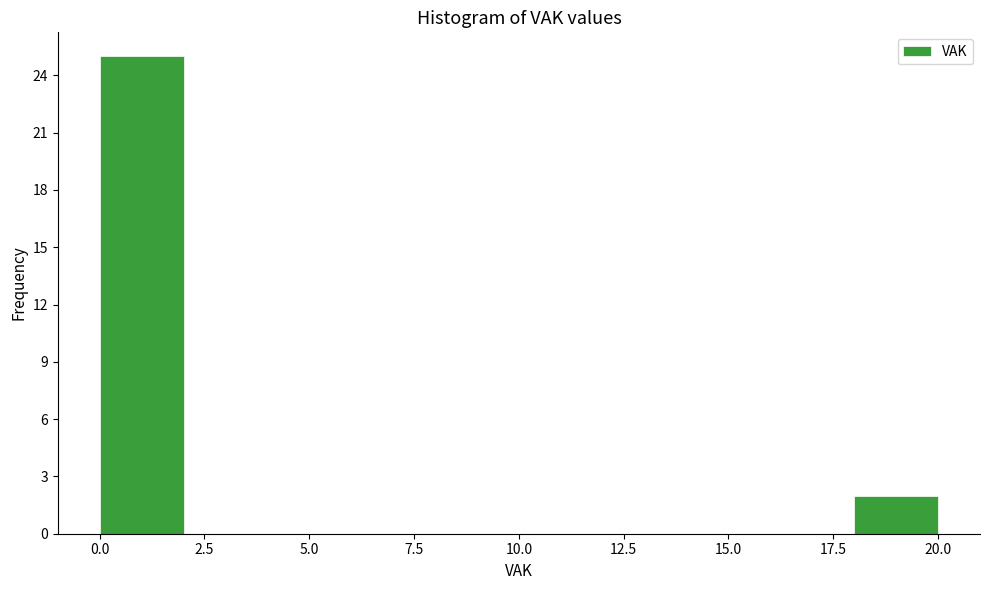

Over which range of the x-axis is the bar tallest?

0 to 2